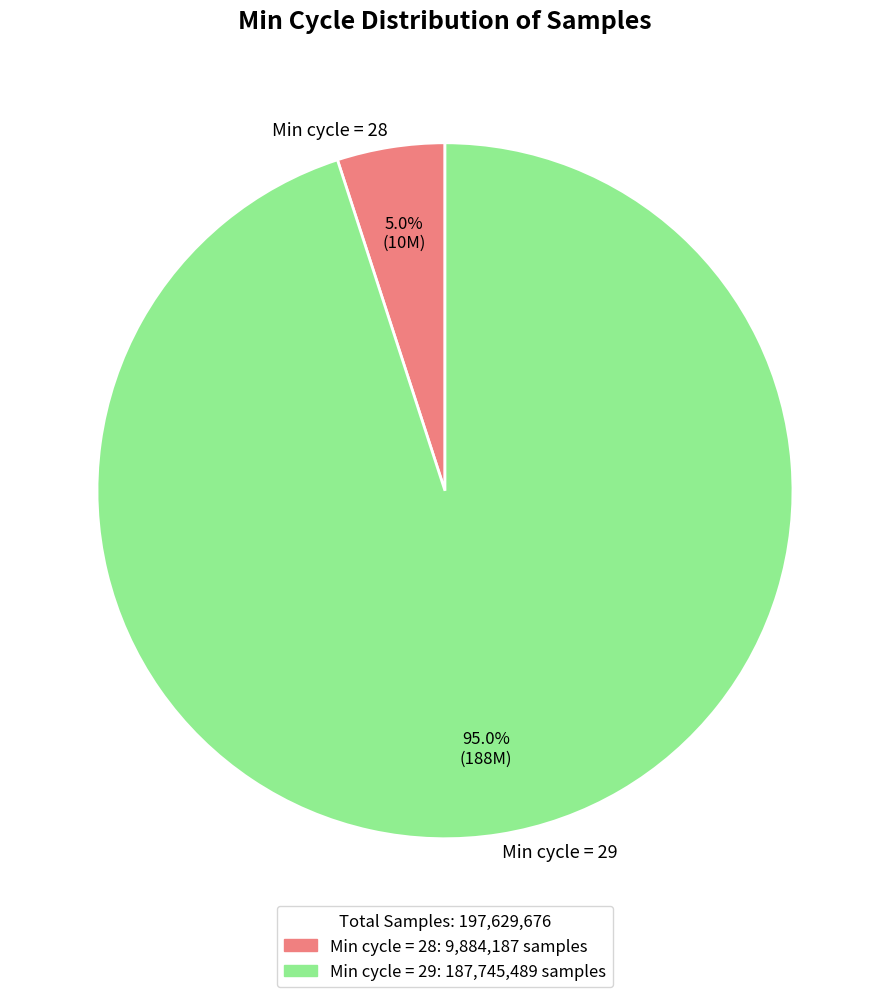

Which category has the biggest portion of the pie?

Min cycle = 29